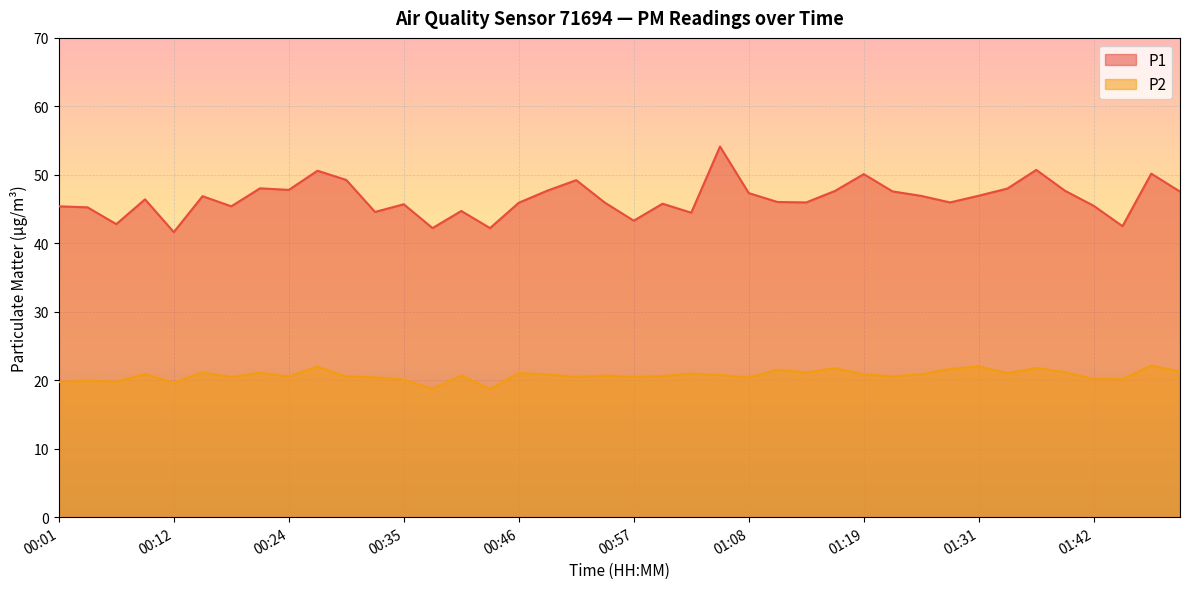

What is the value of the P1 point at the 5th from the left?

41.6